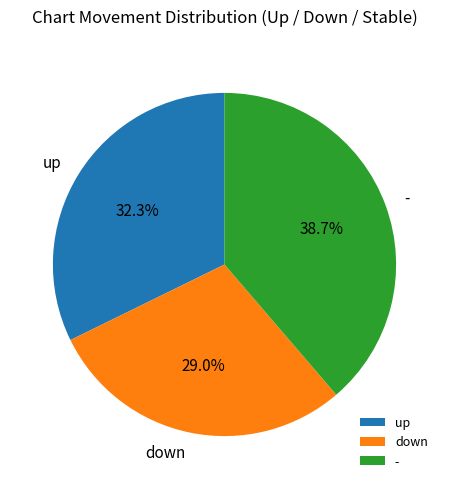

True or false: up accounts for 37% of the total.

False